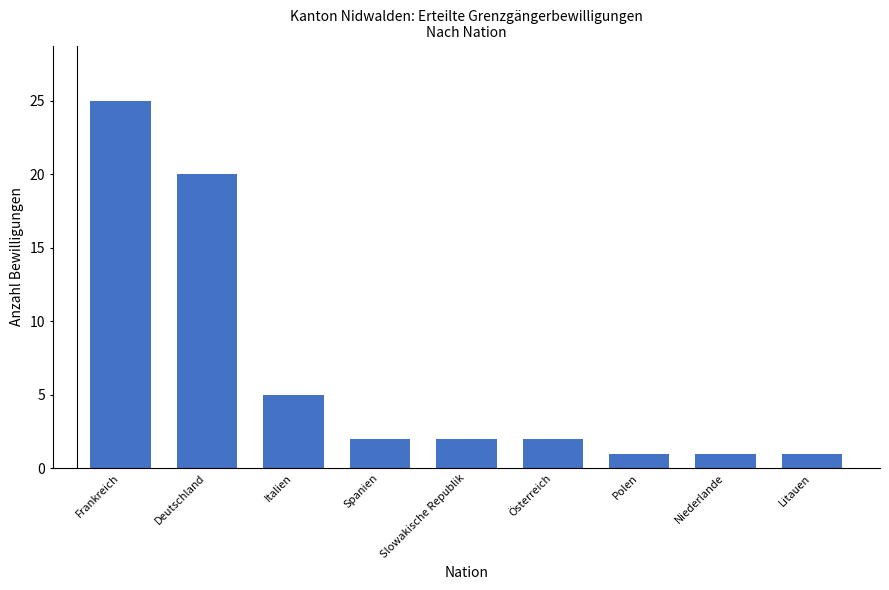

What is the average value?

7